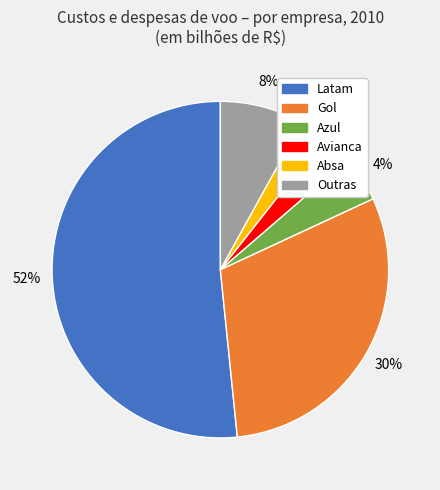

What percentage is the Latam slice, to the nearest percent?

52%